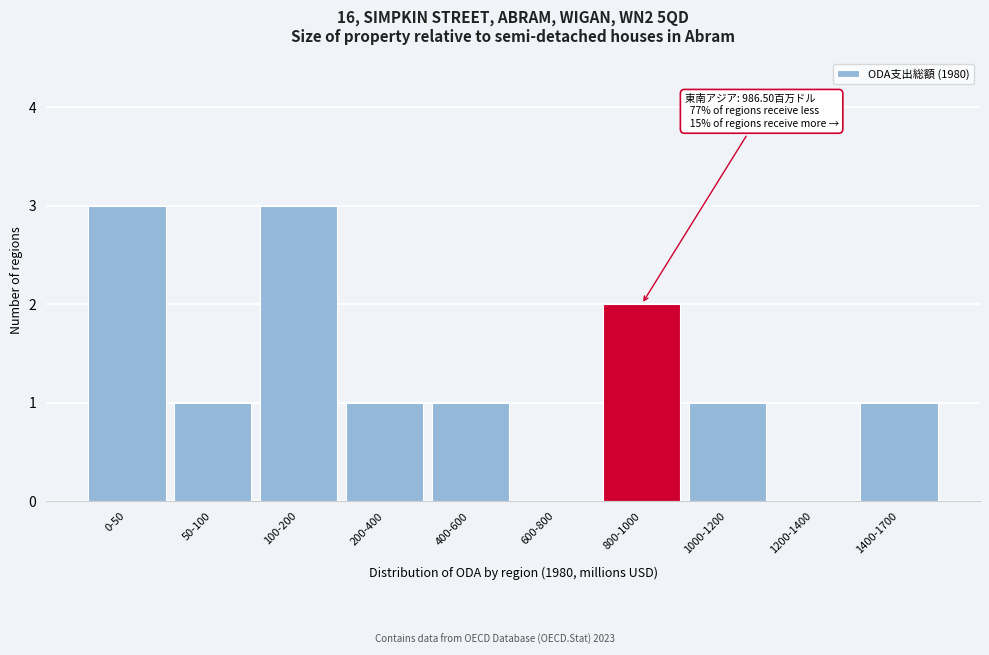

Reading left to right, list all the values displayed in this chart.

0-50=3	50-100=1	100-200=3	200-400=1	400-600=1	600-800=0	800-1000=2	1000-1200=1	1200-1400=0	1400-1700=1